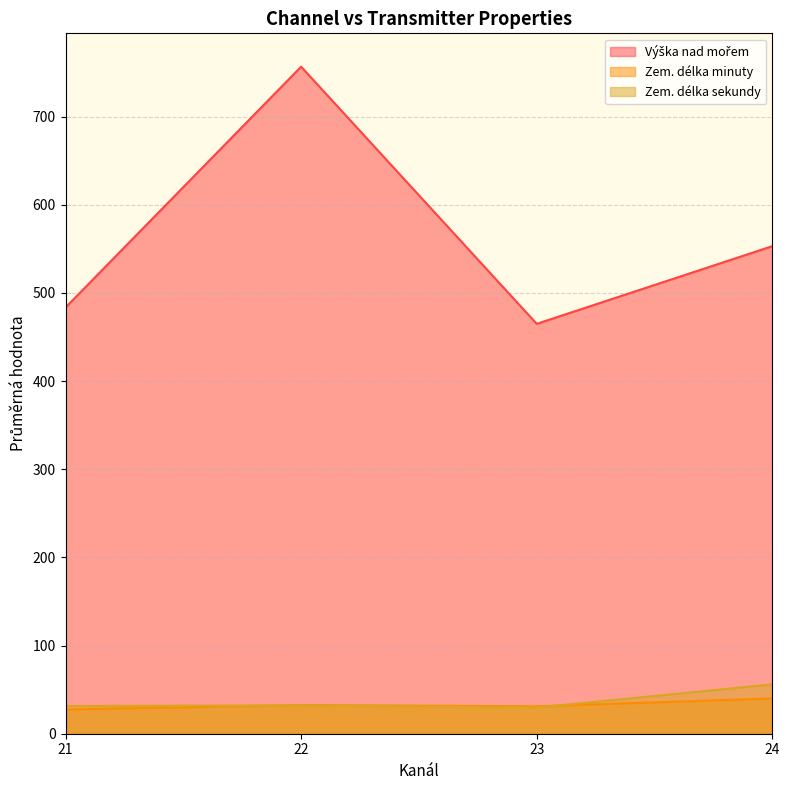

The Zem. délka sekundy series shows 78 at 26. True or false?

False